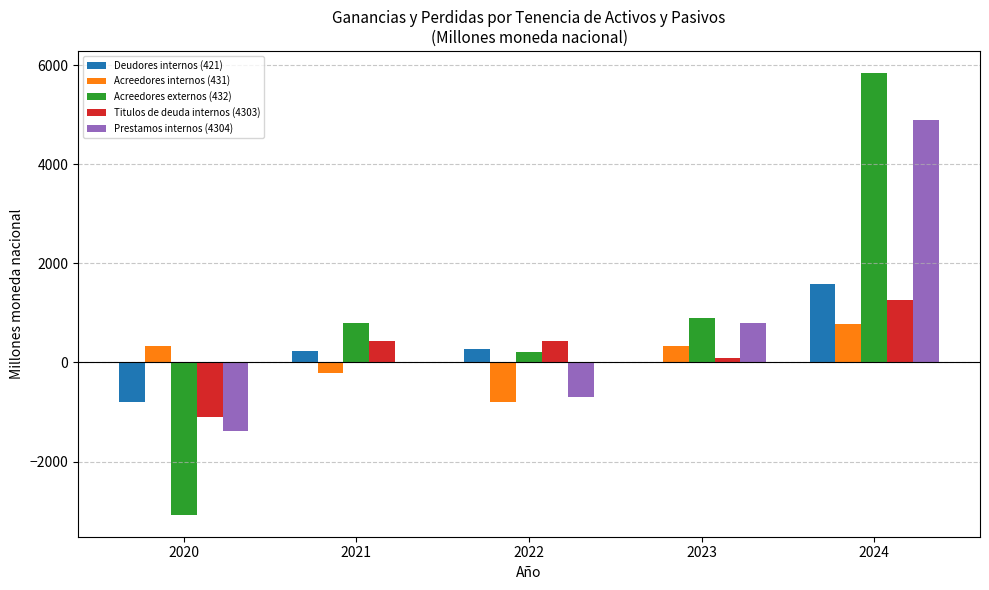

How many positive values does the Titulos de deuda internos (4303) series have?

4